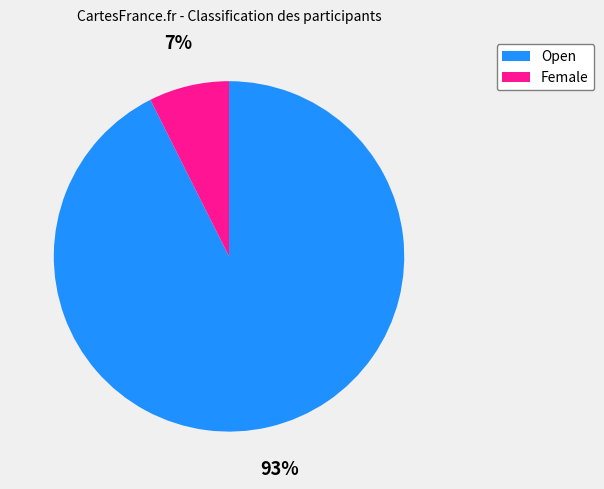

What is the ratio of the value at Female to the value at Open?

0.1